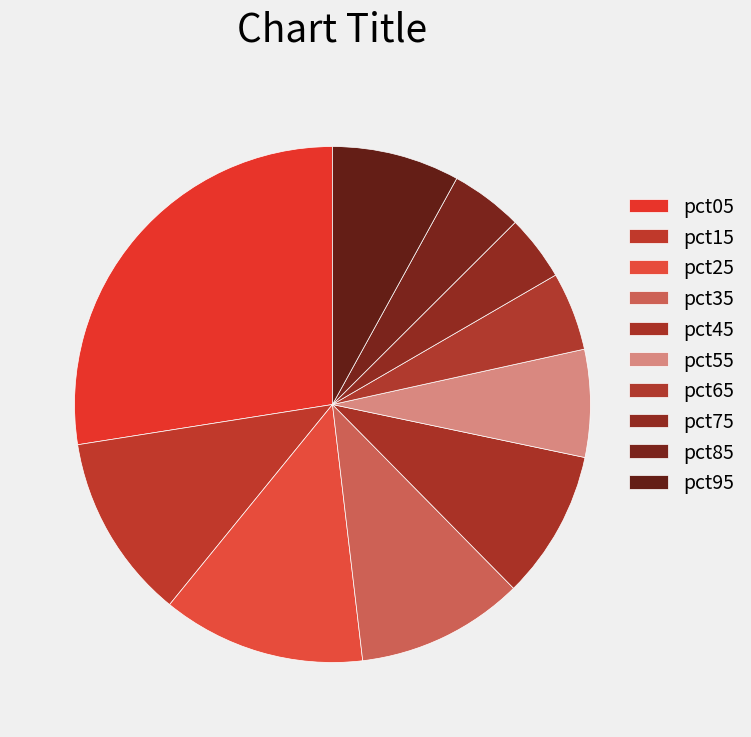

How many segments does this pie chart have?

10